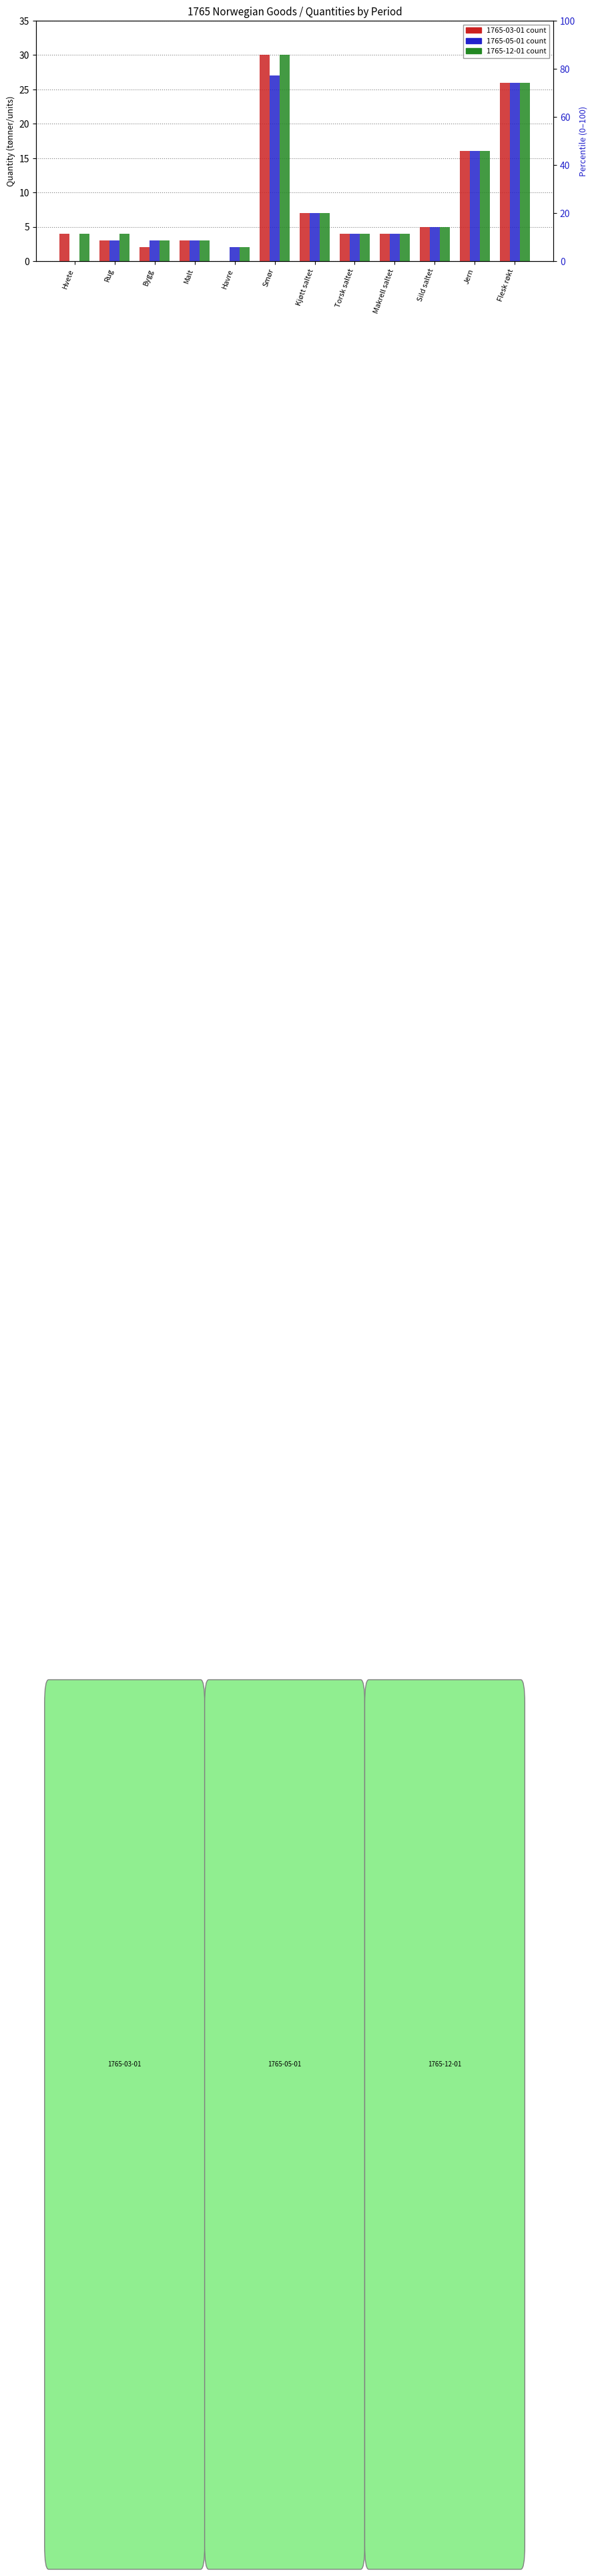

Reading left to right, transcribe all the data shown in this chart.

1765-03-01: 4	3	2	3	0	30	7	4	4	5	16	26
1765-05-01: 0	3	3	3	2	27	7	4	4	5	16	26
1765-12-01: 4	4	3	3	2	30	7	4	4	5	16	26